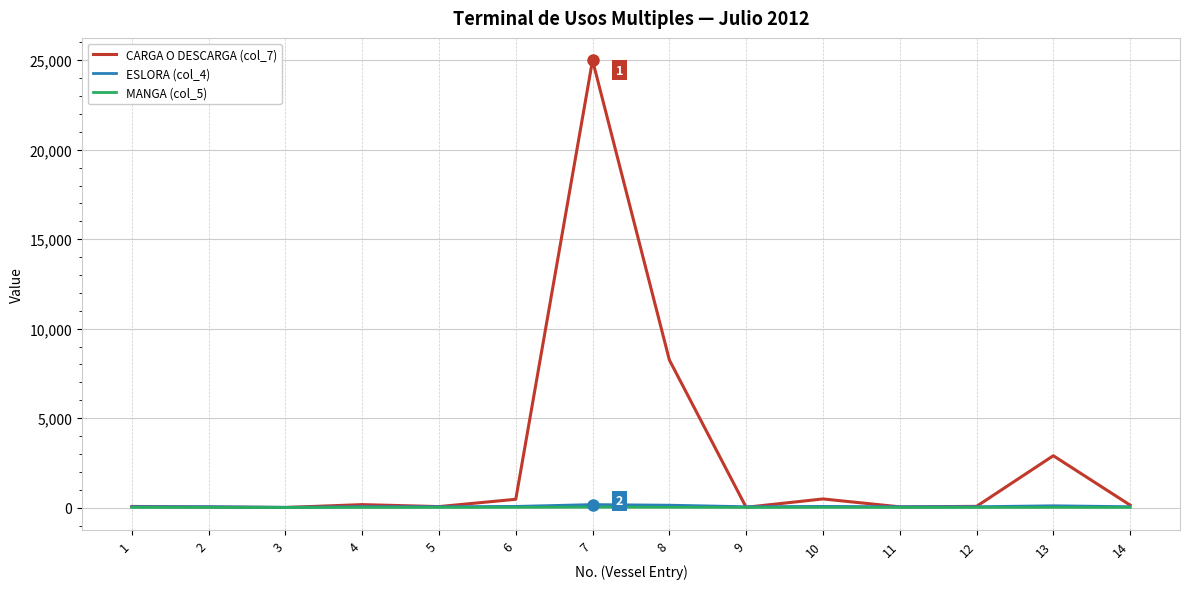

Which series has the largest total across all categories?

CARGA O DESCARGA (col_7)